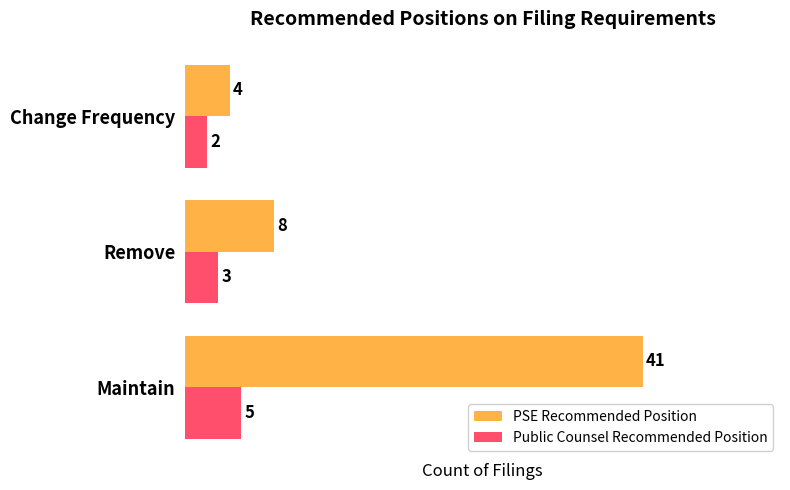

What is the minimum value for PSE Recommended Position?

4